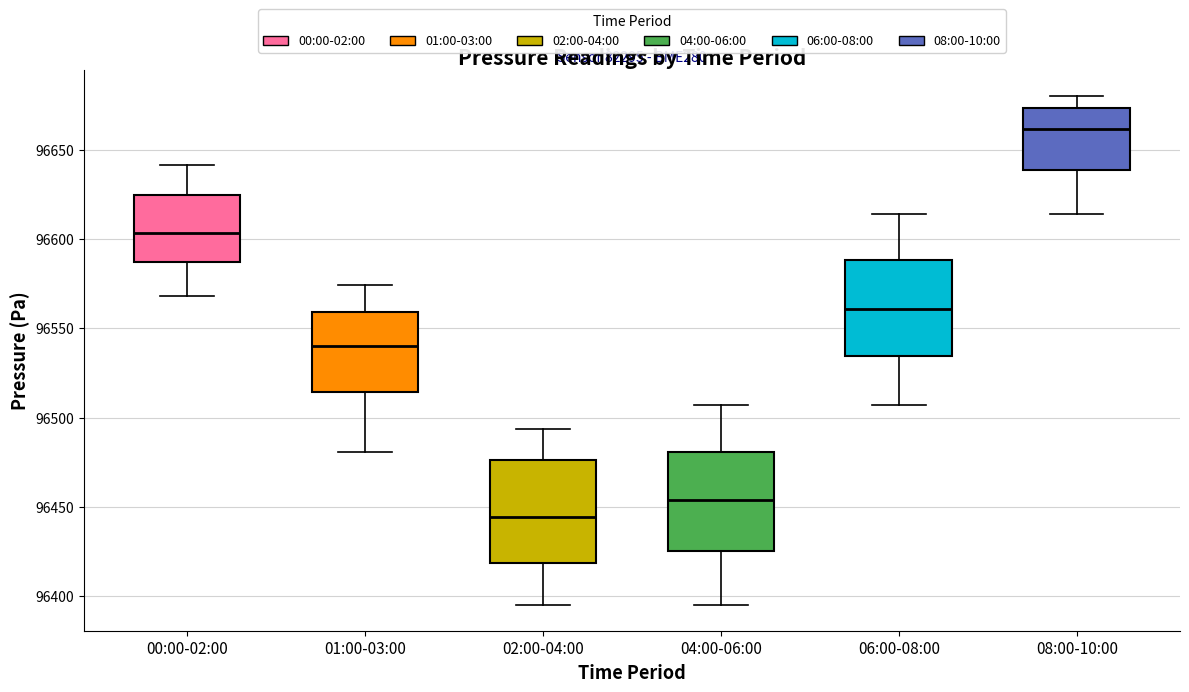

Where does the median line of the box for 06:00-08:00 sit on the y-axis? The values are not printed on the chart, so give them approximately, as read against the axis.

96560